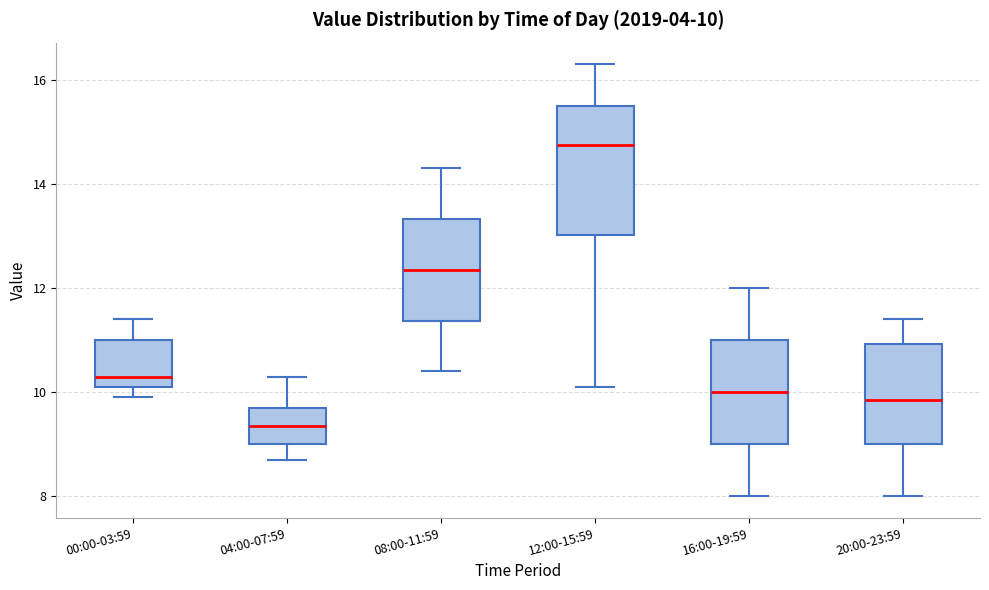

Which box has the lowest median line?

04:00-07:59